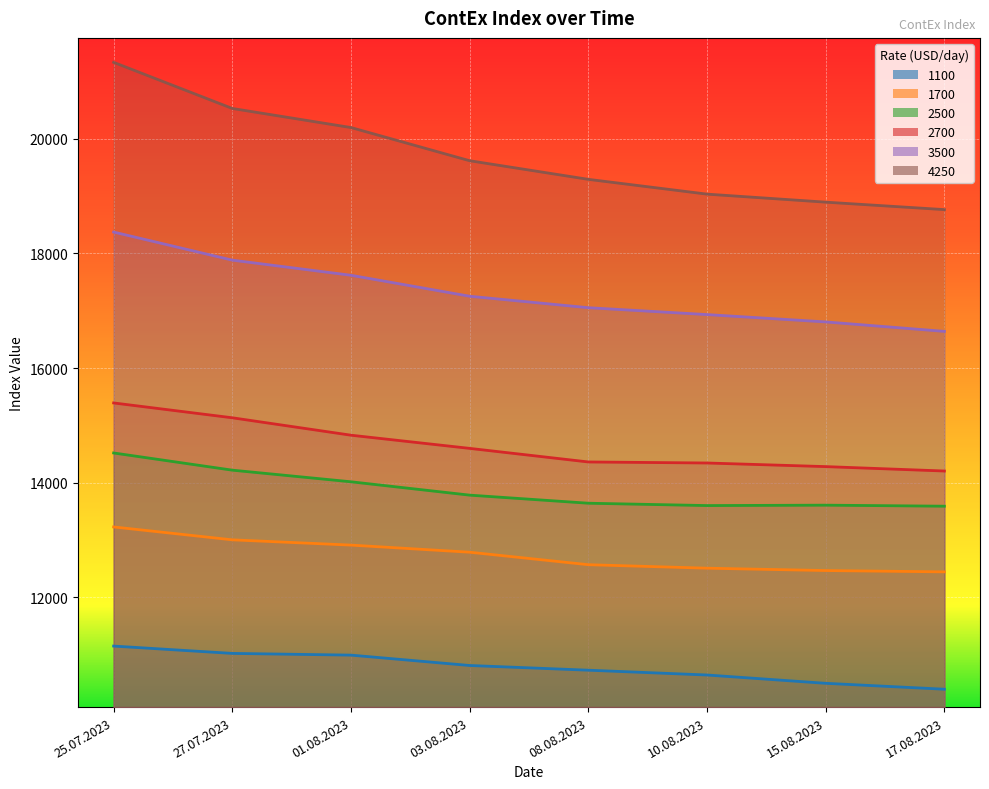

What is the highest value of the 4250 series?

21335